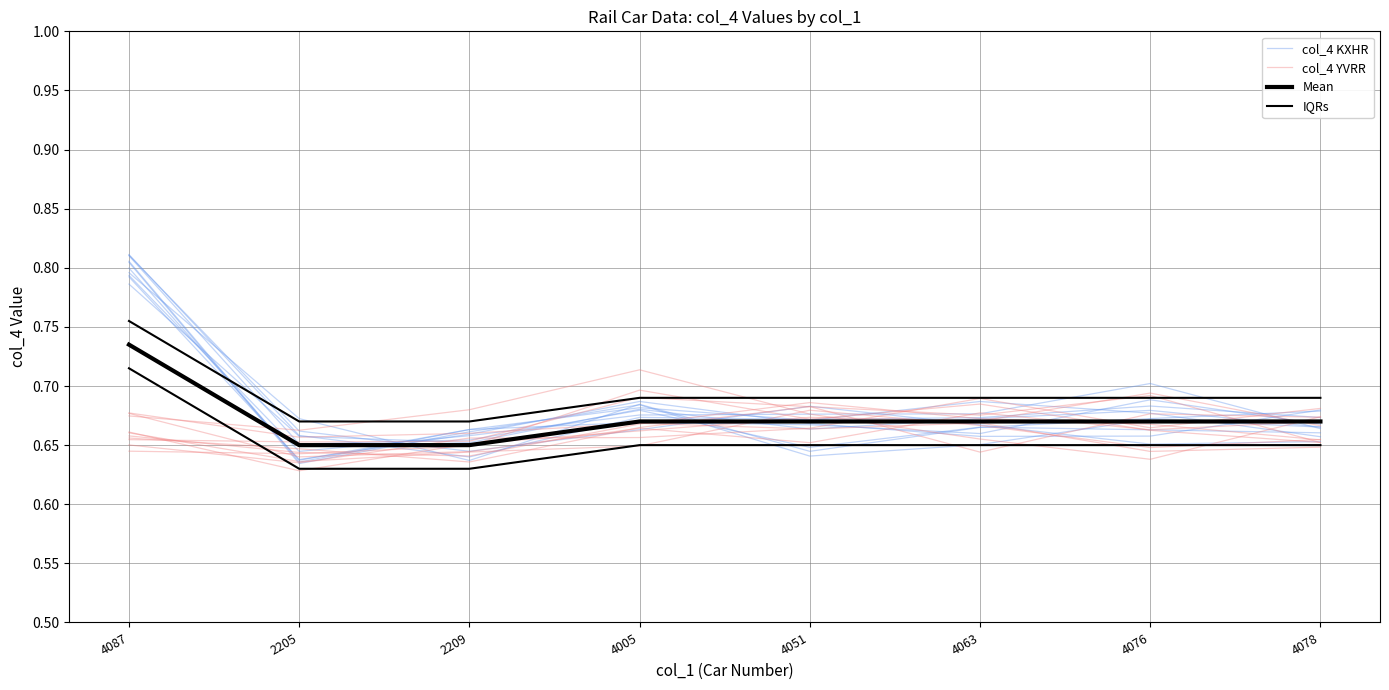

True or false: col_4 YVRR has more than 1 interior local peaks.

True